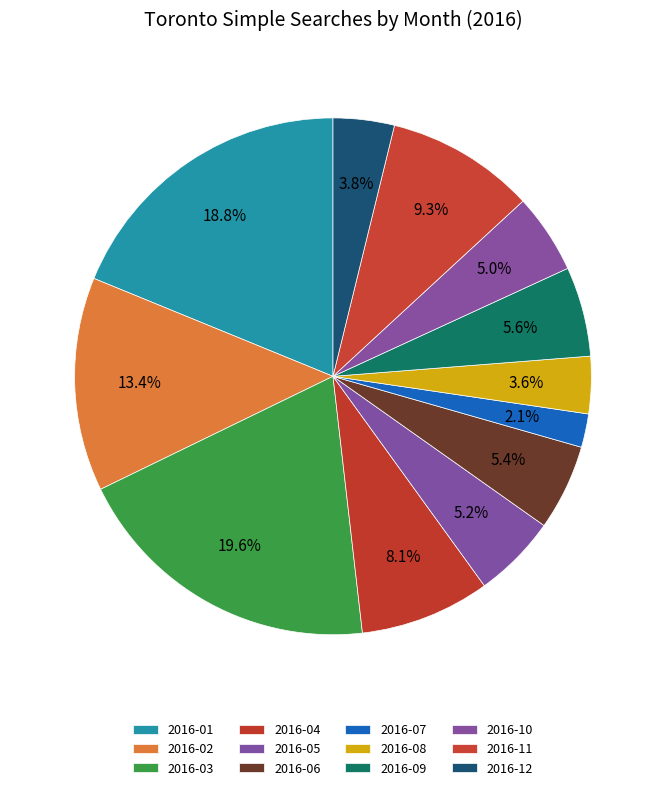

What percentage do 2016-11 and 2016-10 together represent?

14.3%